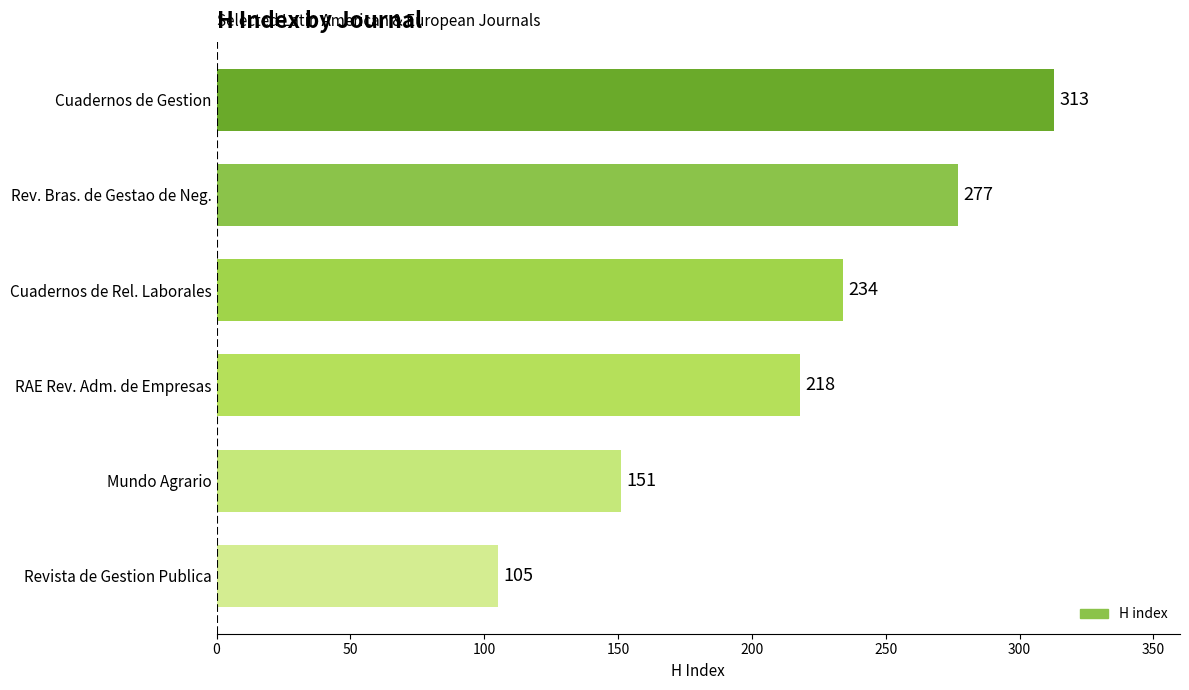

How many values are below 234?

3